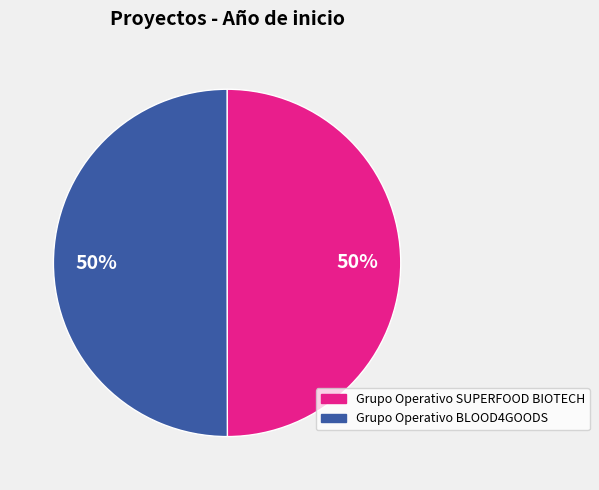

To the nearest percent, what is the average slice percentage?

50%